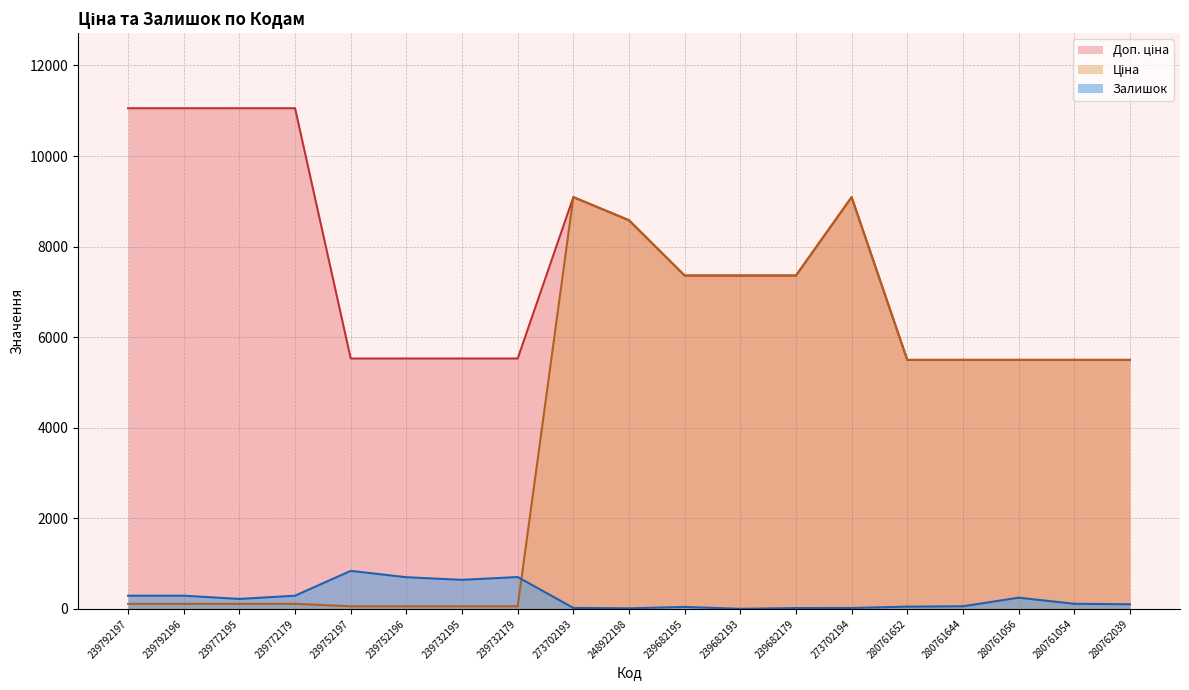

How many data points in Залишок are above 111?

9